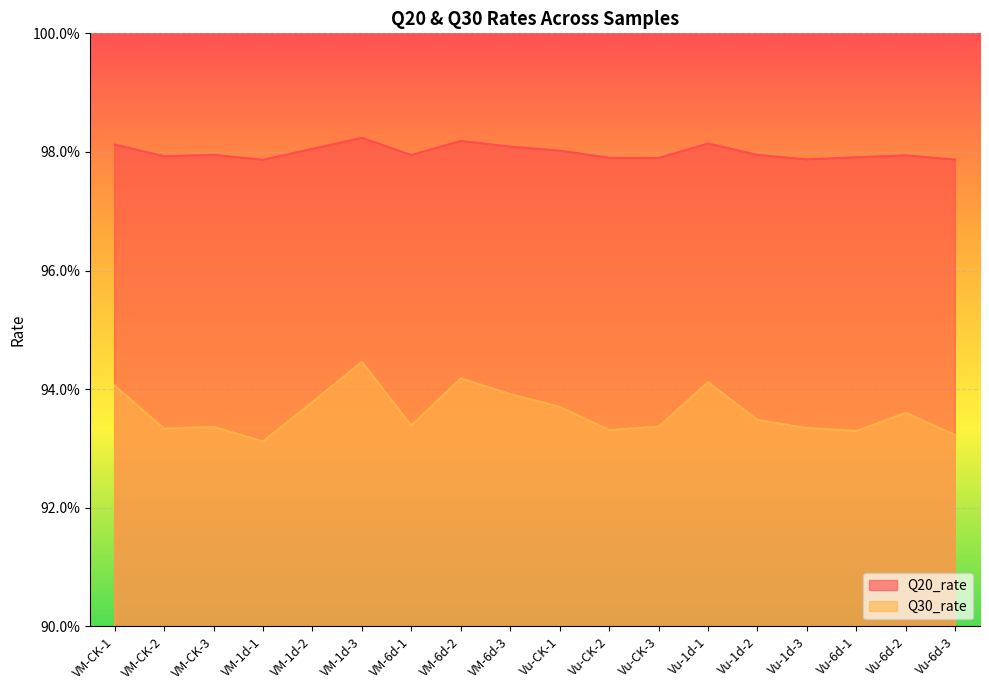

Between VM-CK-1 and Vu-1d-3, which series saw the biggest shift?

Q30_rate